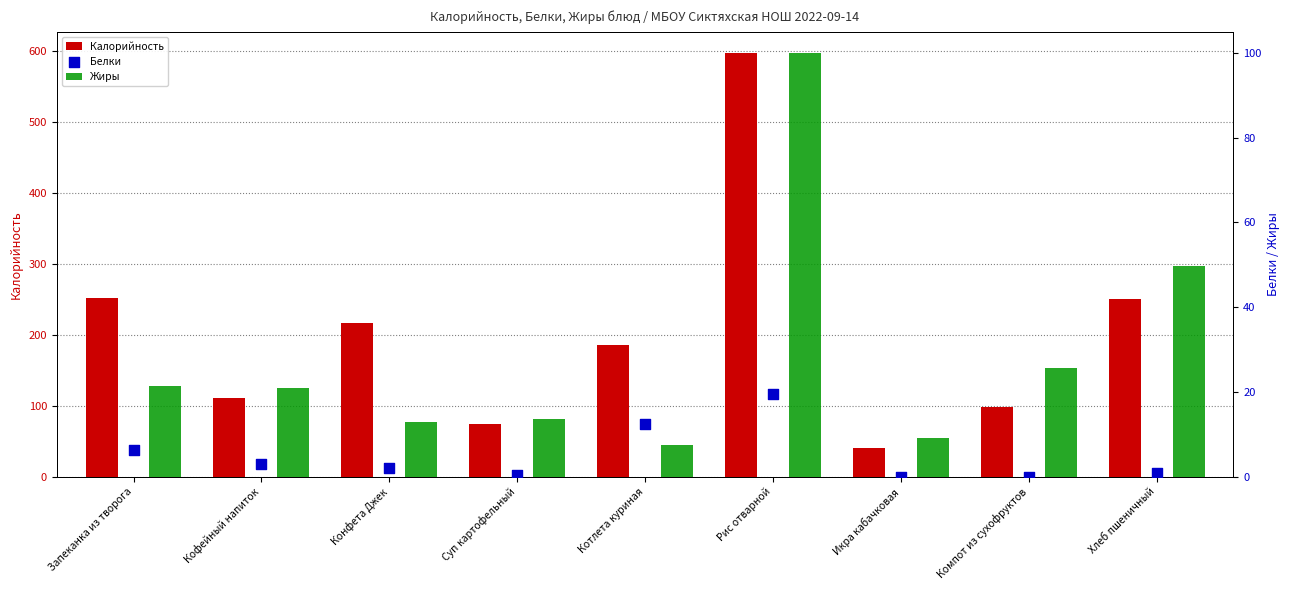

Is the value of Белки at Конфета Джек greater than the value of Калорийность at Кофейный напиток?

No